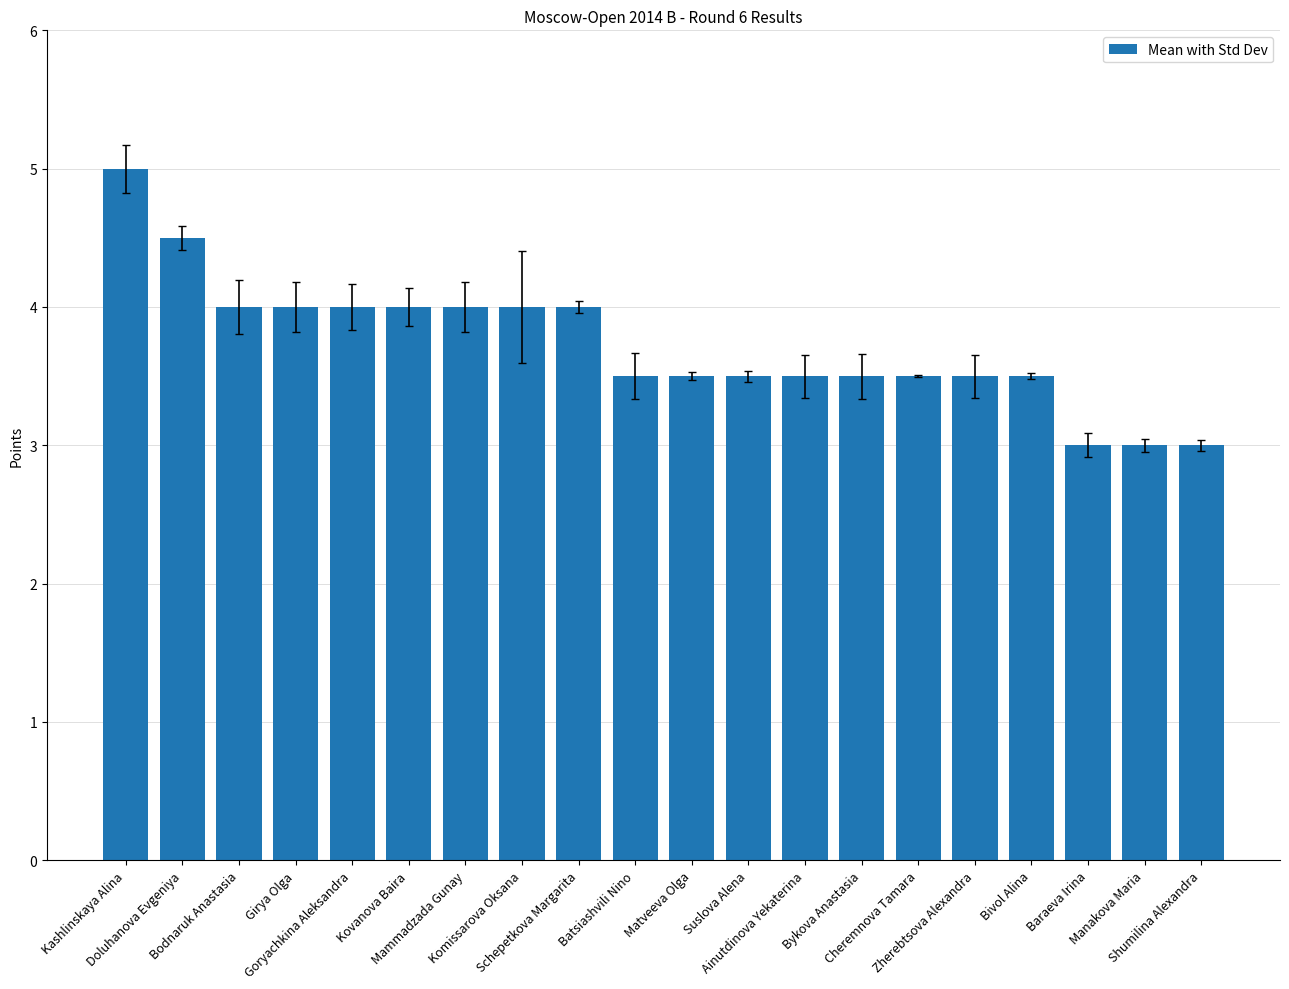

Which category has the highest value across all series?

Kashlinskaya Alina